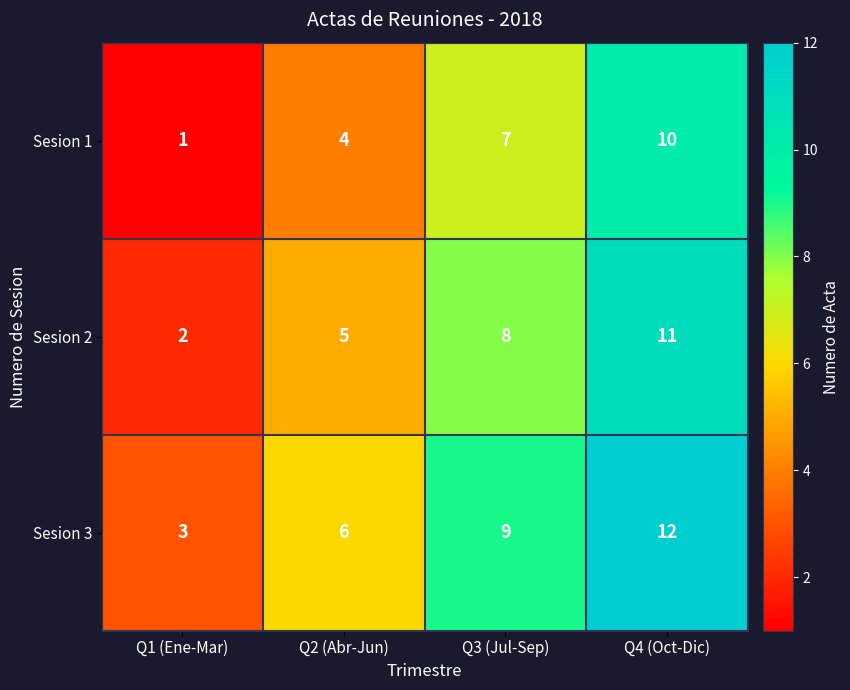

The Sesion 2 series shows 2 at Q1 (Ene-Mar). True or false?

True